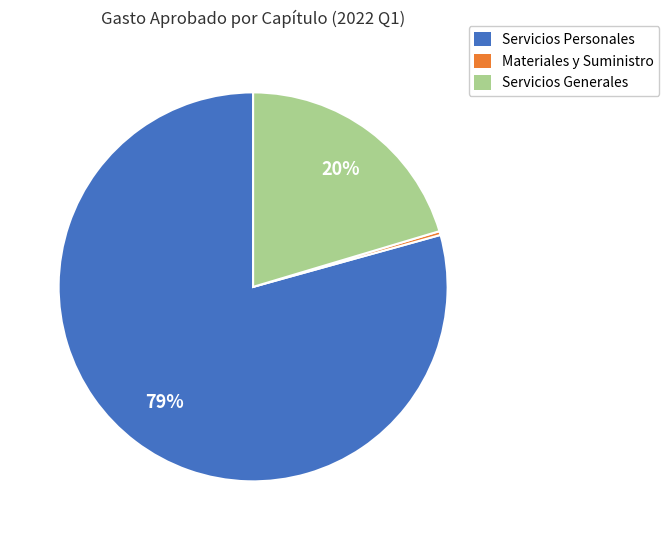

To the nearest percent, what is the average slice percentage?

33%